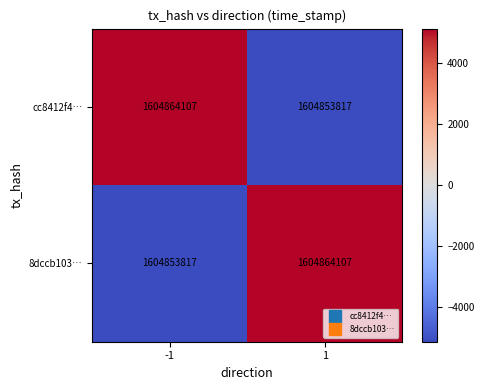

What is the approximate value of cc8412f4… at -1, to the nearest 10?

1604864110